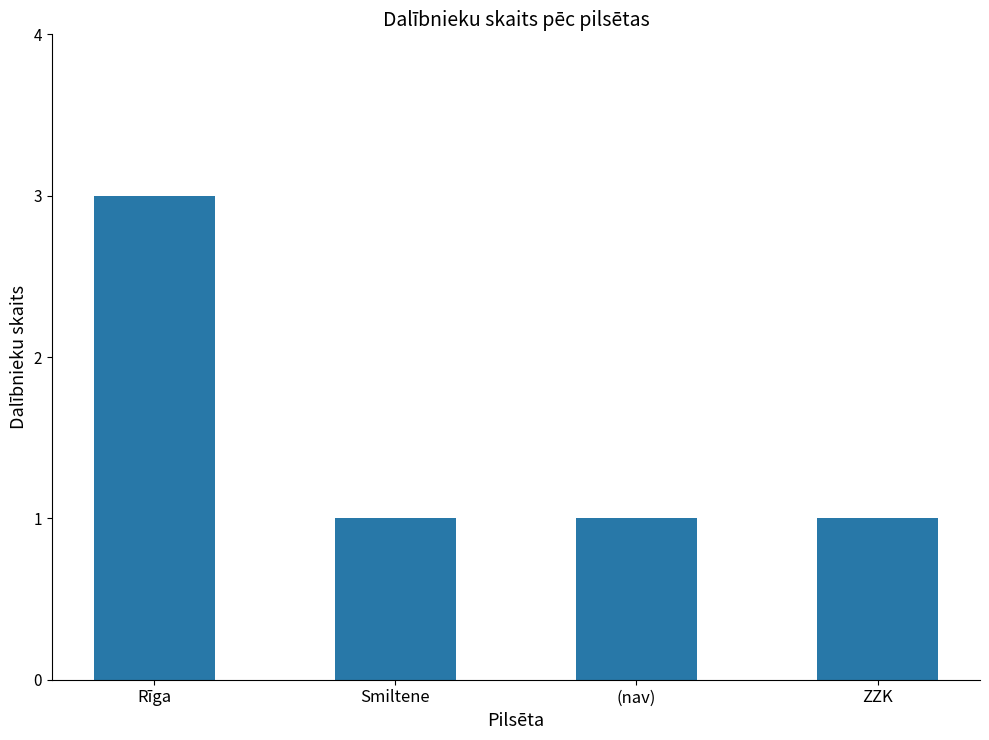

Approximately how many times larger is the value at (nav) compared to ZZK?

1.0